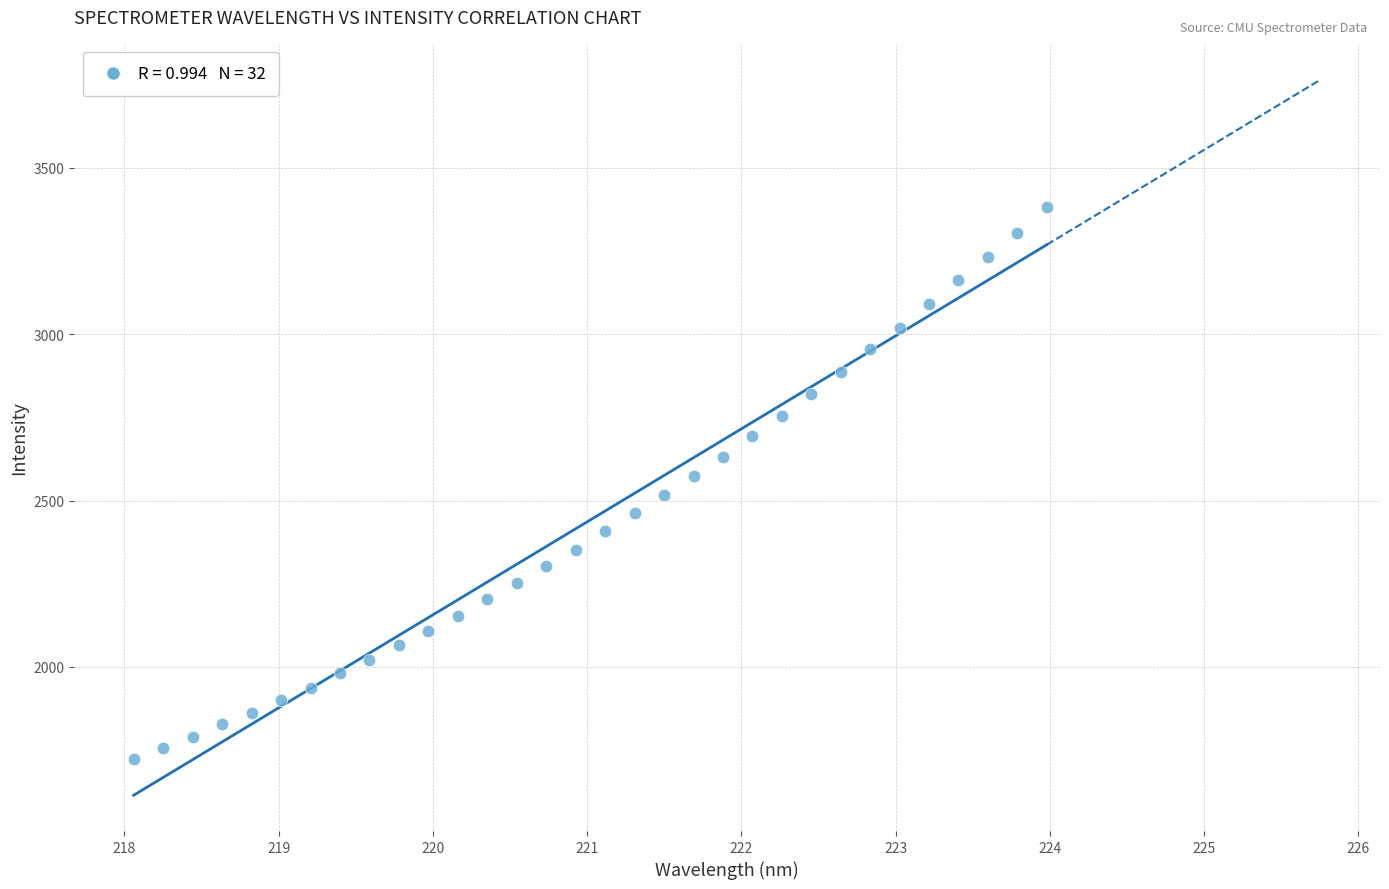

What is the range of Y values (max minus min)?

1658.3